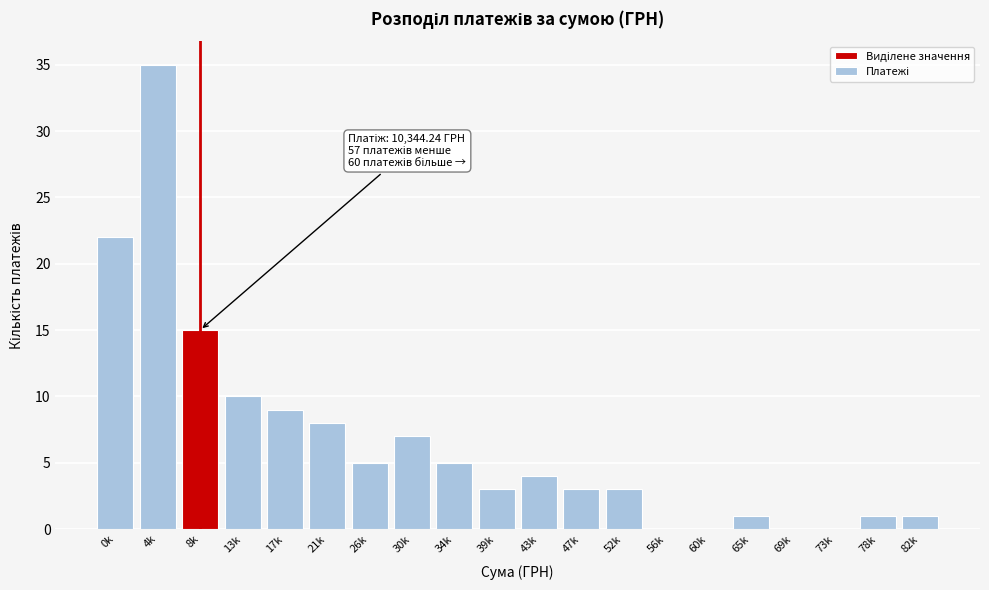

Reading left to right, list all the values displayed in this chart.

0k=22	4k=35	8k=15	13k=10	17k=9	21k=8	26k=5	30k=7	34k=5	39k=3	43k=4	47k=3	52k=3	56k=0	60k=0	65k=1	69k=0	73k=0	78k=1	82k=1